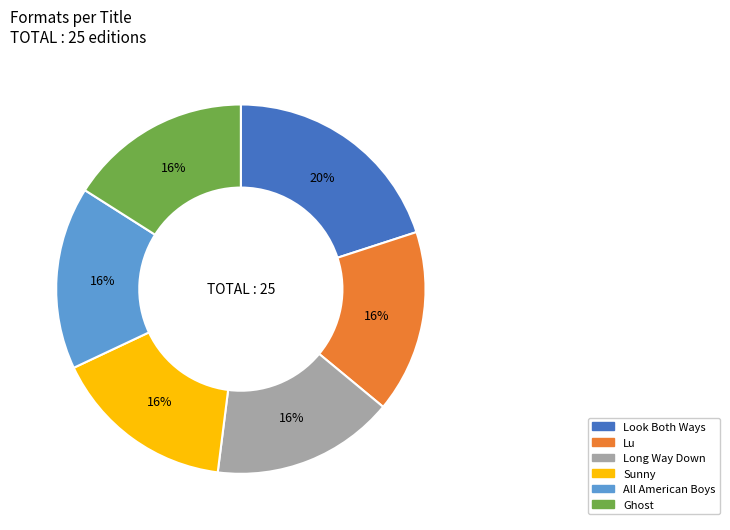

The Long Way Down slice represents 16% of the pie. True or false?

True